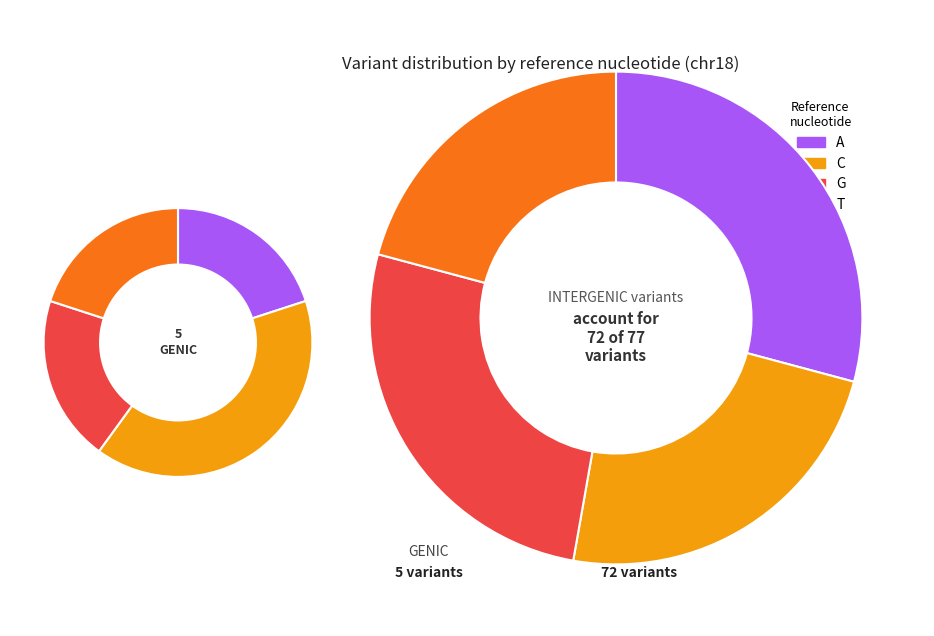

To the nearest percent, what is the combined percentage of A and T?

49%